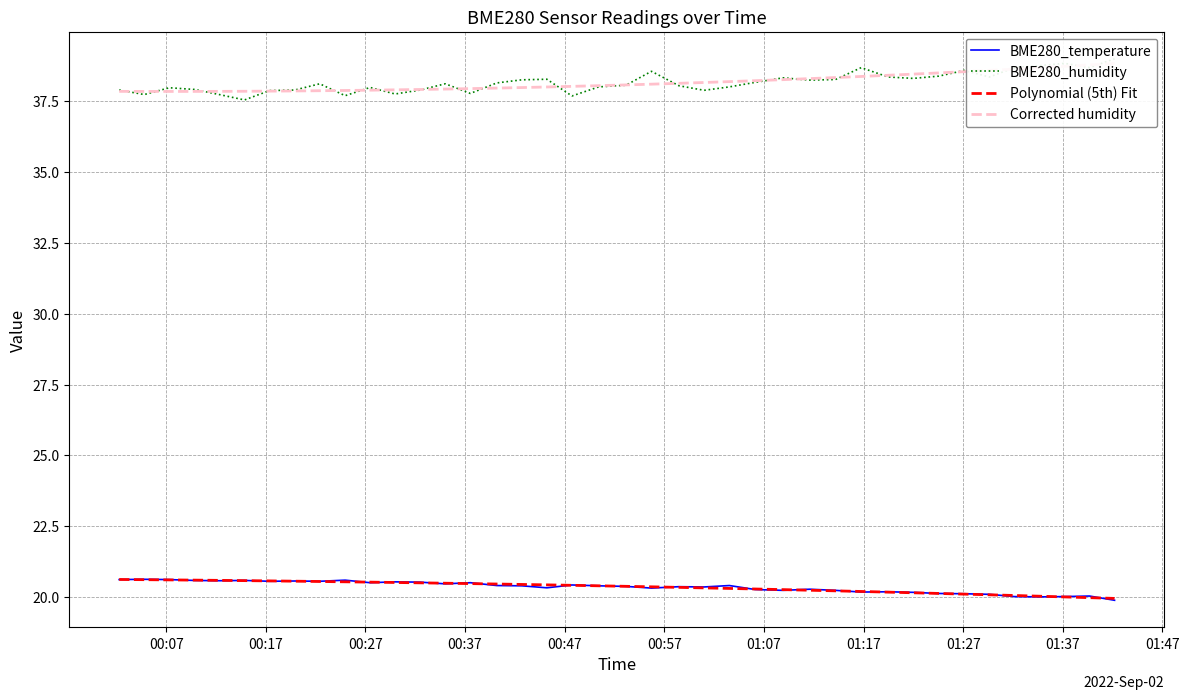

True or false: BME280_temperature and Corrected humidity cross at least once.

False